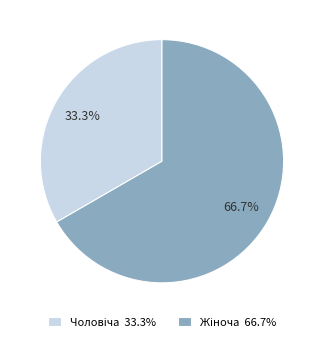

Is there a majority slice in this chart?

Yes